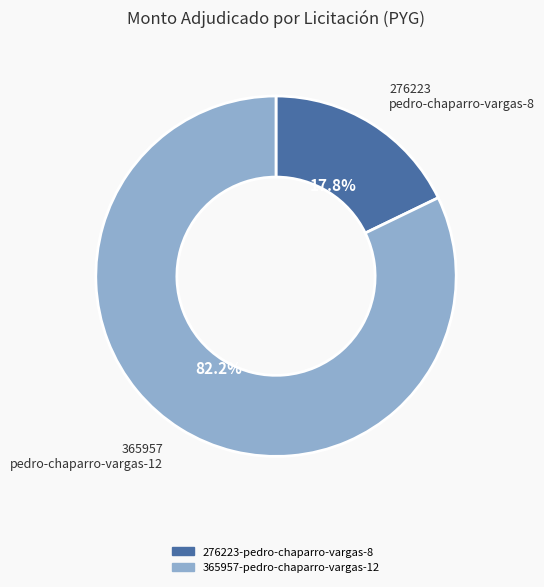

Is it true that 276223-pedro-chaparro-vargas-8 is 29% of the pie?

False